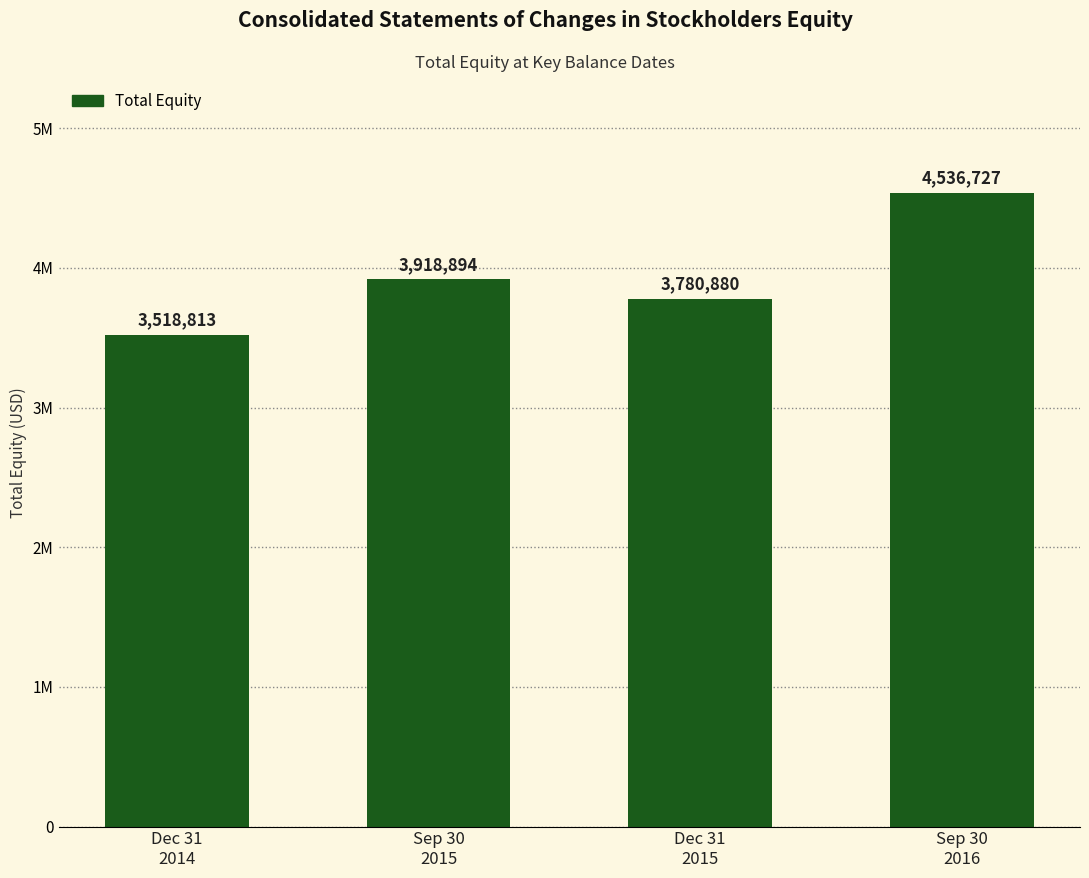

What is the sum of all values?

15755314